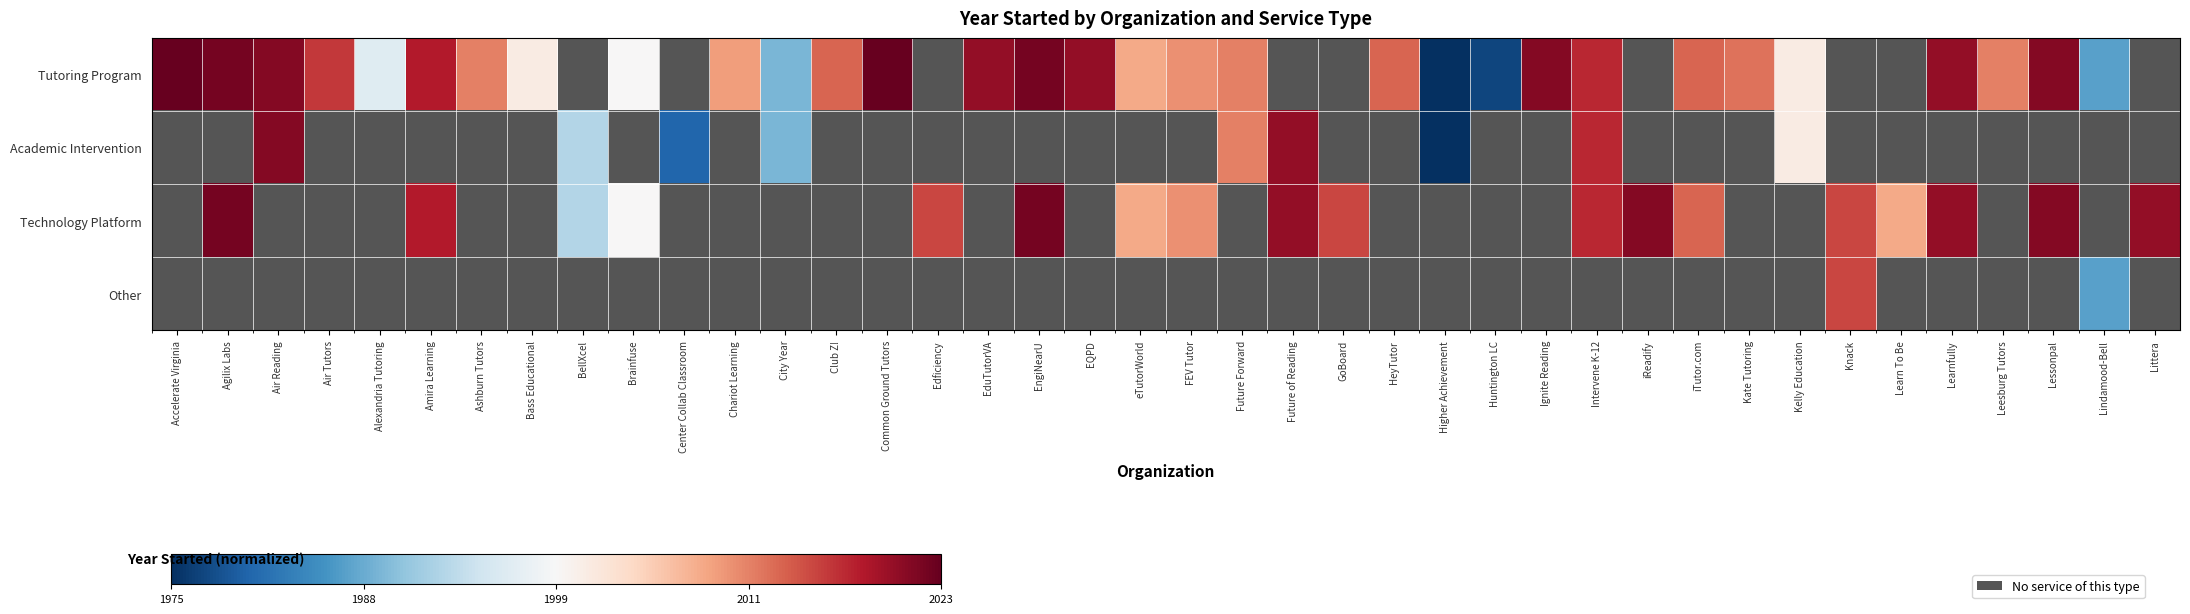

Is the value of Academic Intervention at Club Z! greater than the value of Other at eTutorWorld?

No